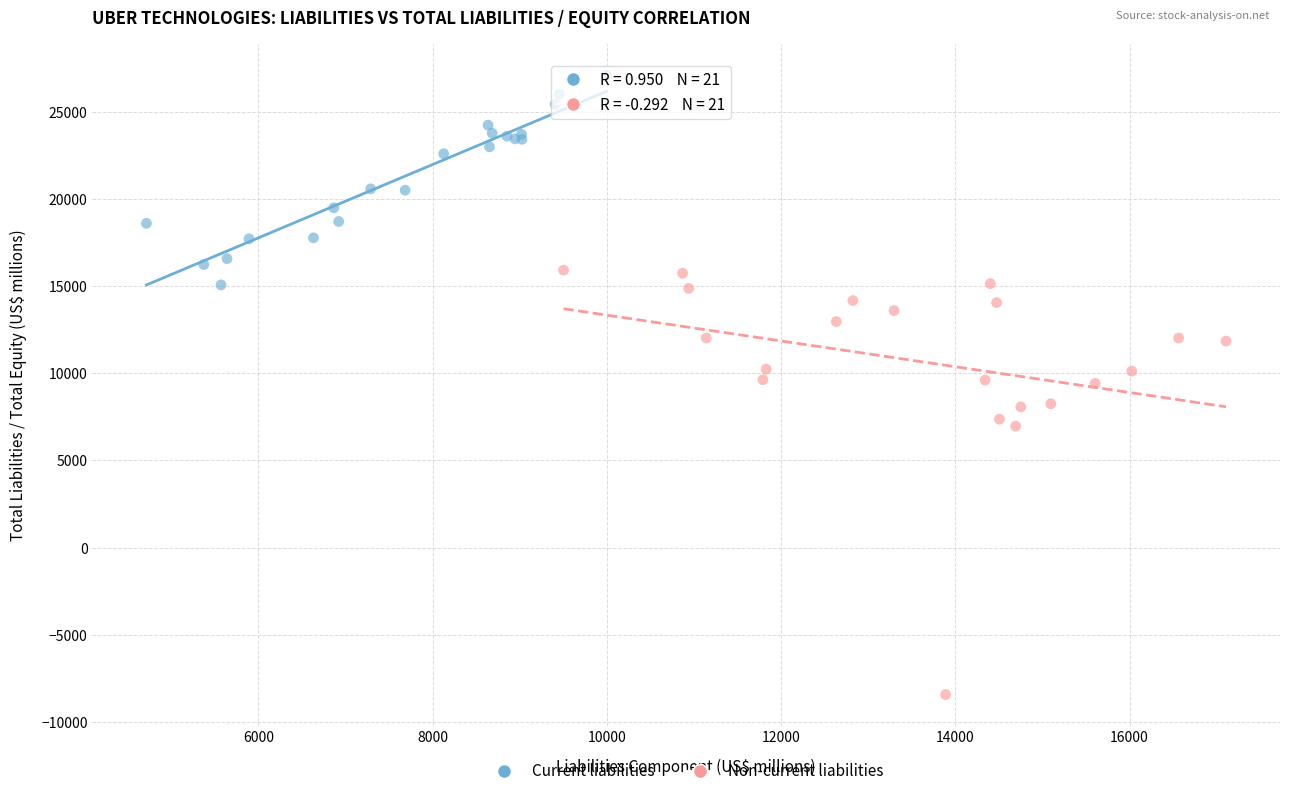

Which series has the largest Y range (max minus min)?

Non-current liabilities